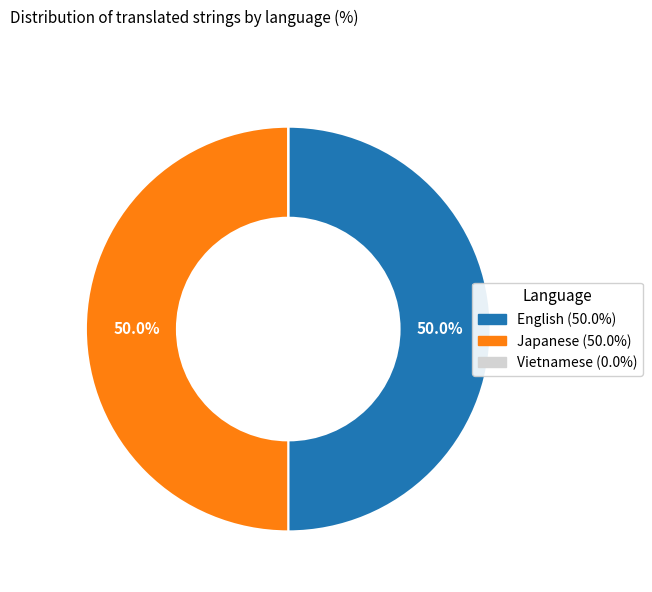

What percentage is the Japanese slice, to the nearest percent?

50%